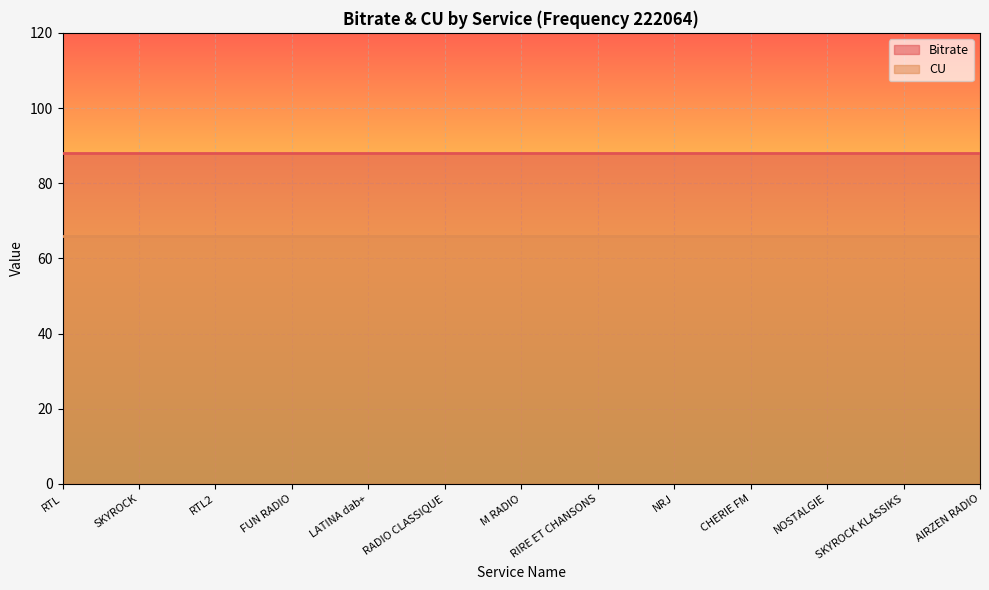

What is the maximum value shown in the chart?

88